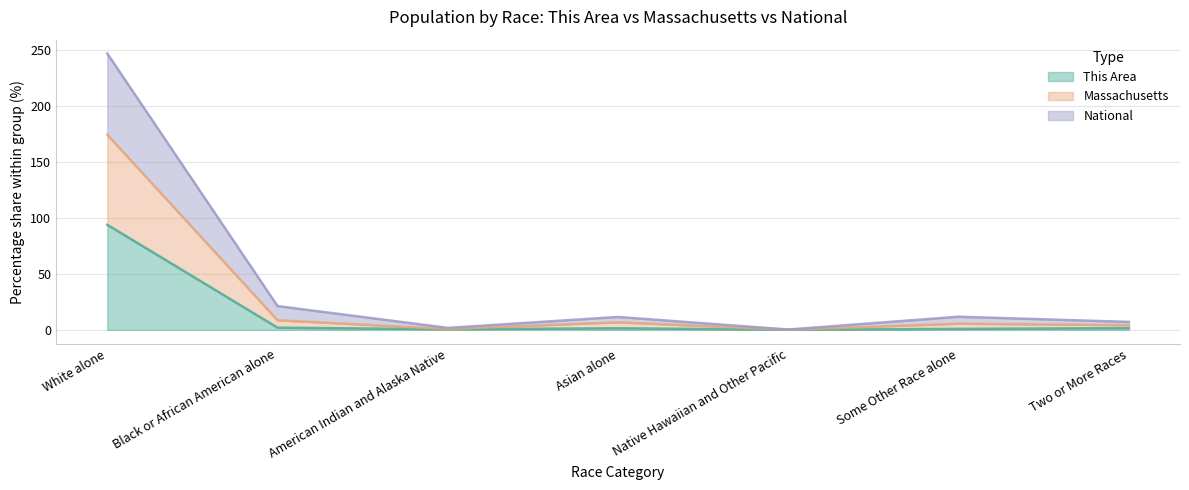

Which category has the highest value in the This Area series?

White alone